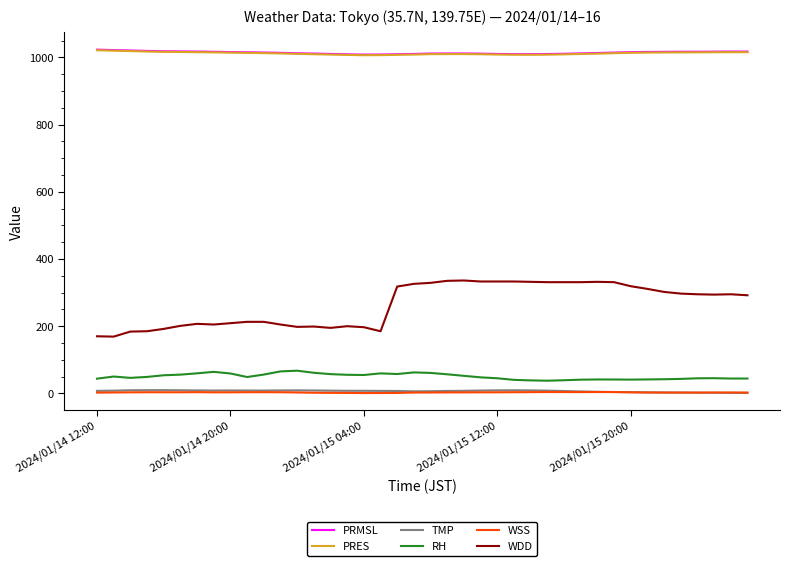

What is the difference between the maximum and minimum values in the RH series?

29.8